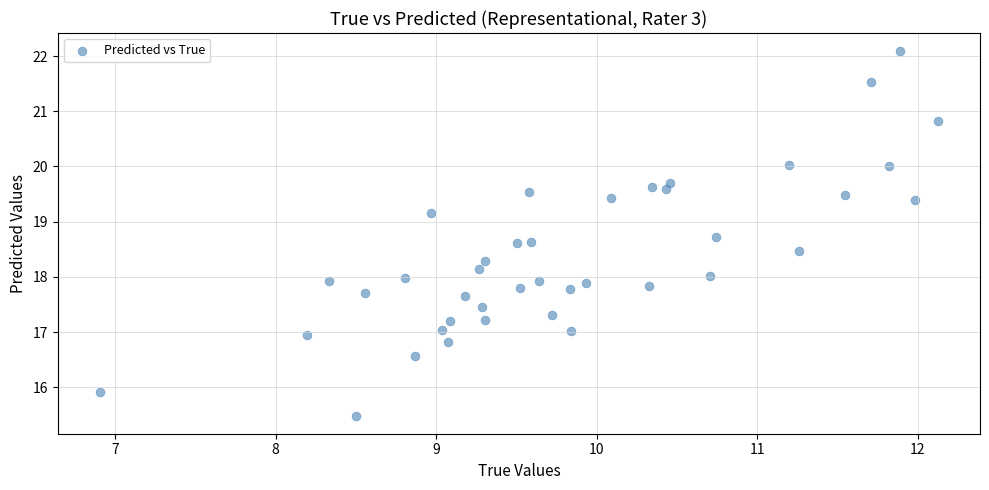

What is the range of Y values (max minus min)?

6.6